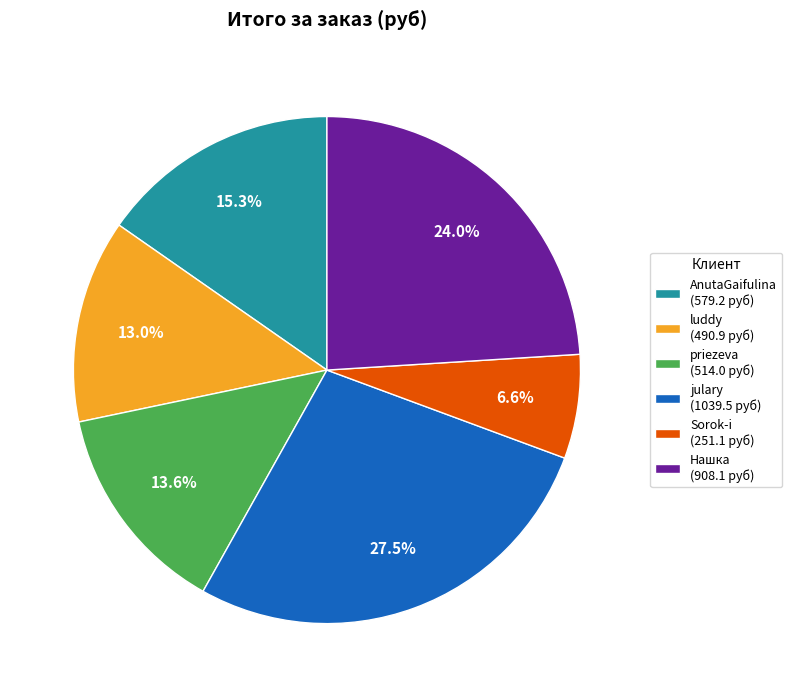

To the nearest percent, what portion does luddy represent?

13%